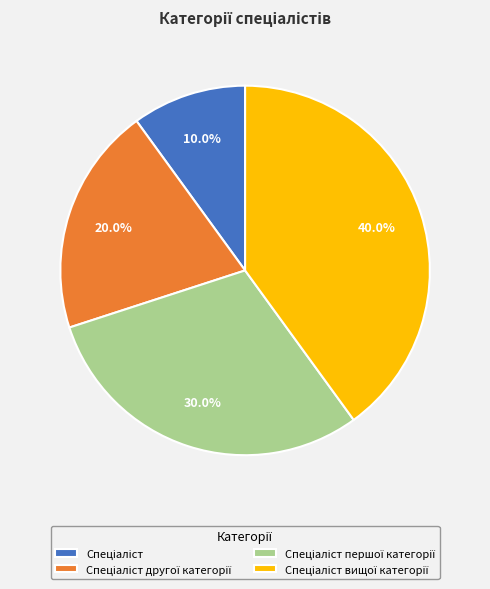

How many slices are in this pie chart?

4